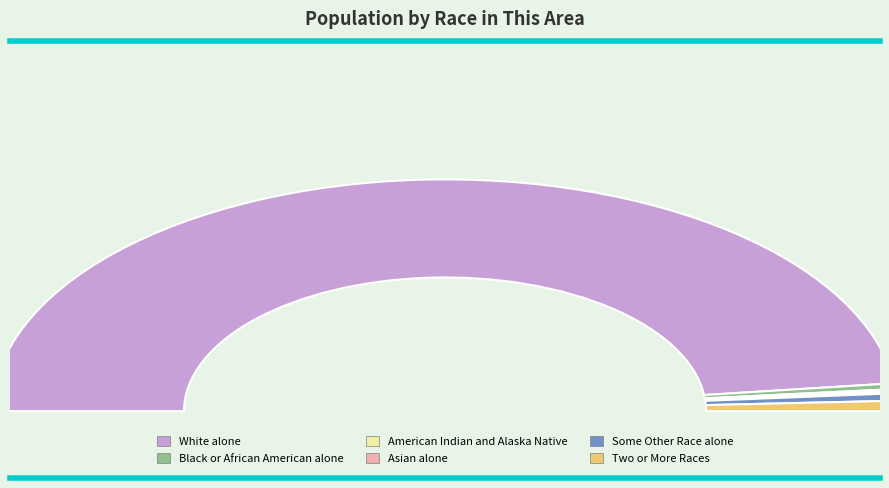

Is White alone the majority of the pie?

Yes